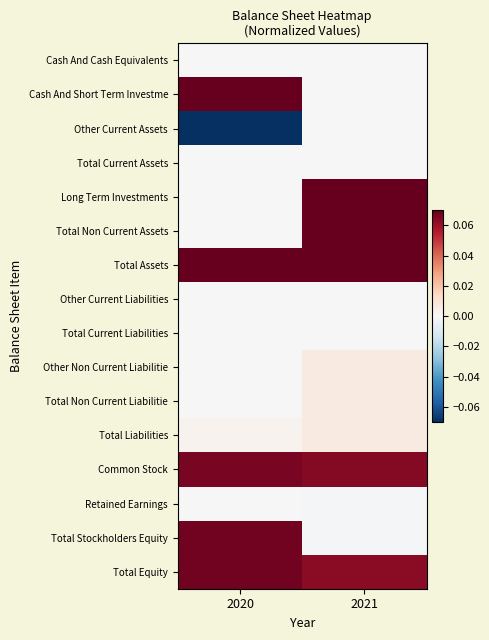

Between 2020 and 2021, which is larger?

2020